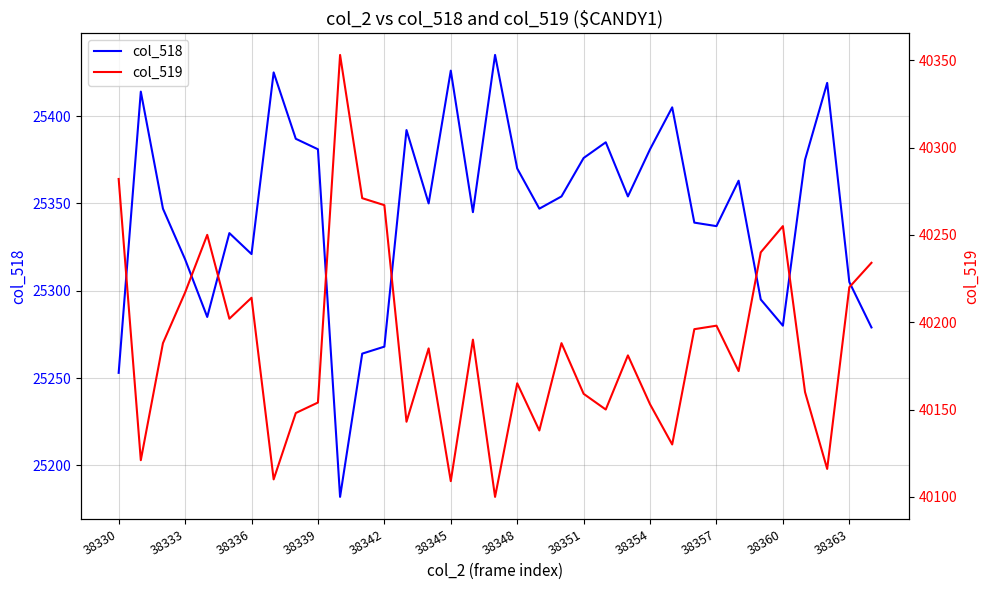

List the series in order of their overall mean, highest first.

col_519, col_518